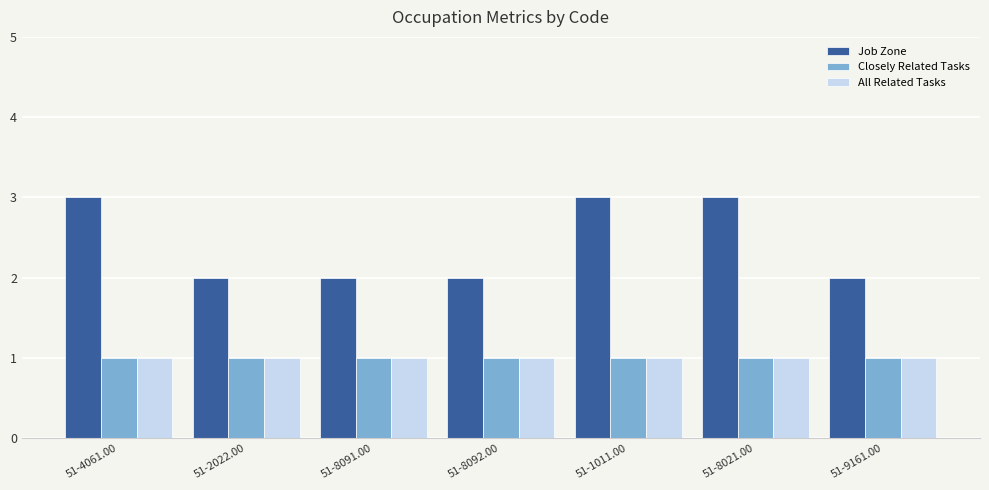

What is the label of the 4th bar from the right?

51-8092.00